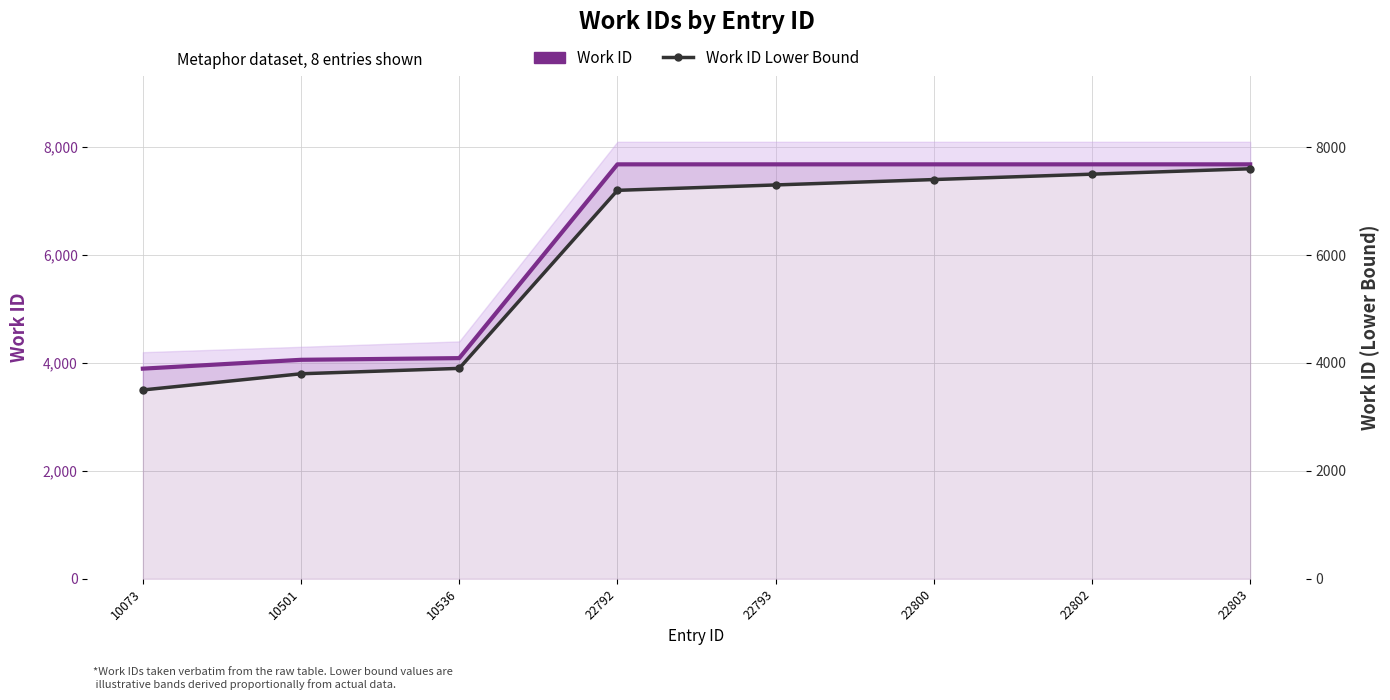

Reading right to left, what are all the values shown in this chart?

Work ID: 22803=7682	22802=7682	22800=7682	22793=7682	22792=7682	10536=4090	10501=4059	10073=3895
Work ID Lower Bound: 22803=7600	22802=7500	22800=7400	22793=7300	22792=7200	10536=3900	10501=3800	10073=3500